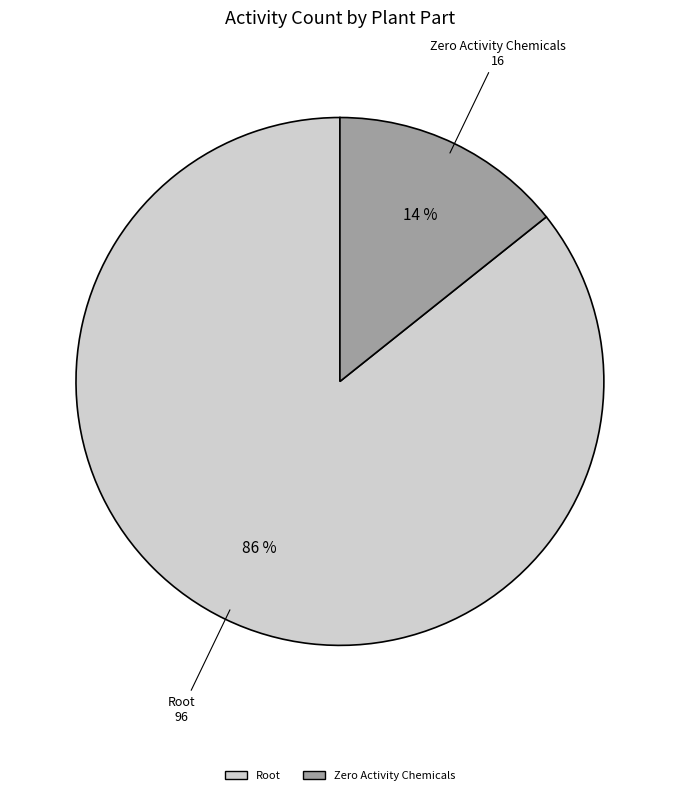

How many slices are in this pie chart?

2